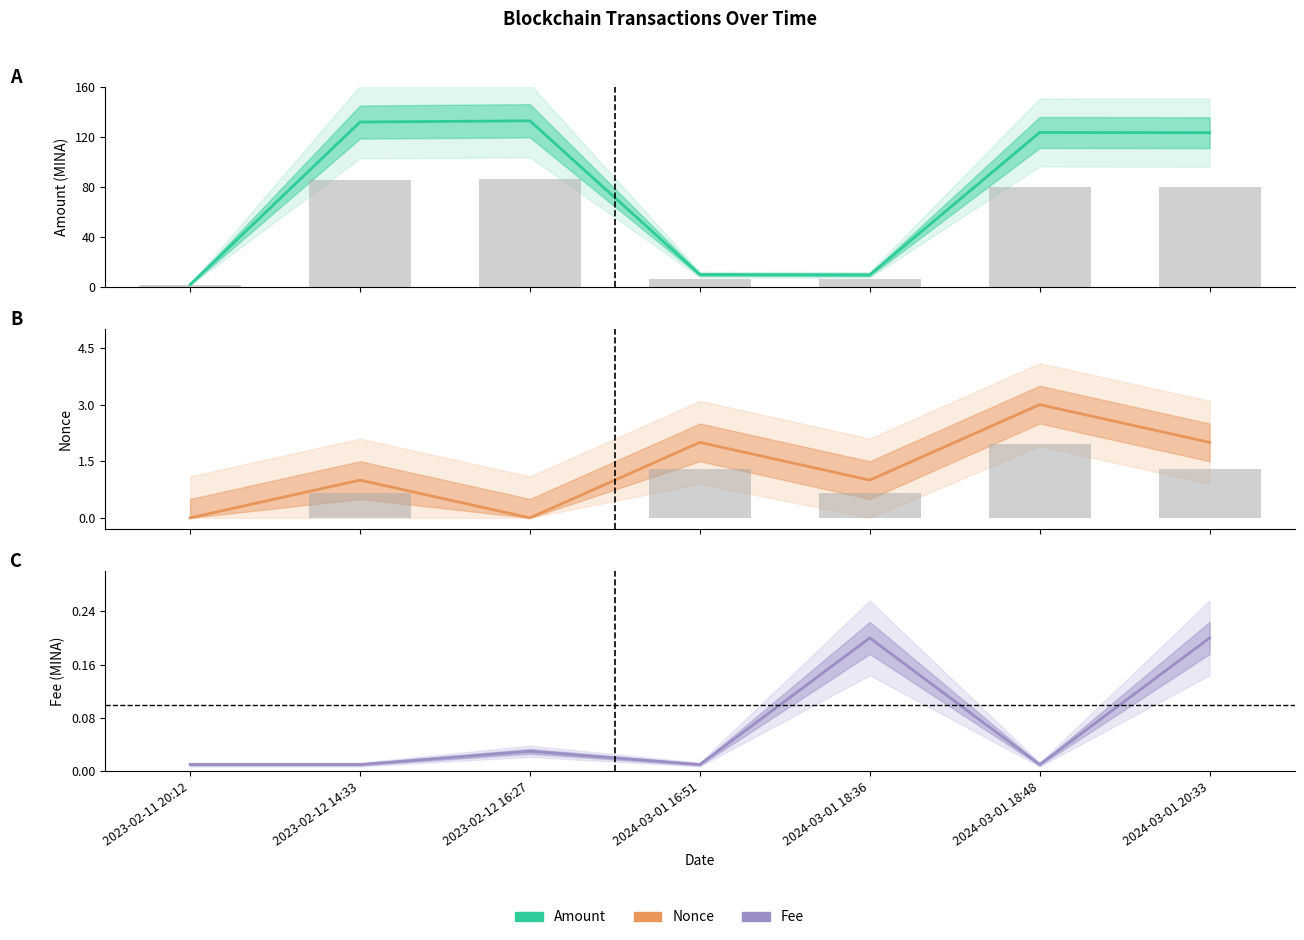

At how many categories does at least one series exceed 91?

4